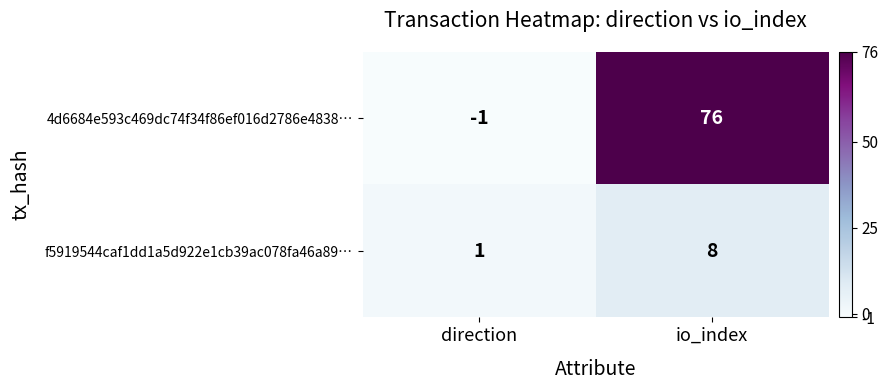

Reading right to left, what are all the values shown in this chart?

4d6684e593c469dc74f34f86ef016d2786e4838…: io_index=76	direction=-1
f5919544caf1dd1a5d922e1cb39ac078fa46a89…: io_index=8	direction=1